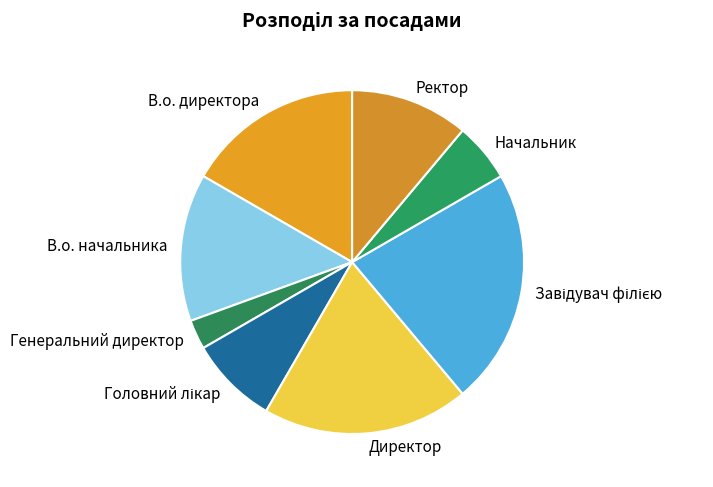

Does Директор represent more than half of the total?

No